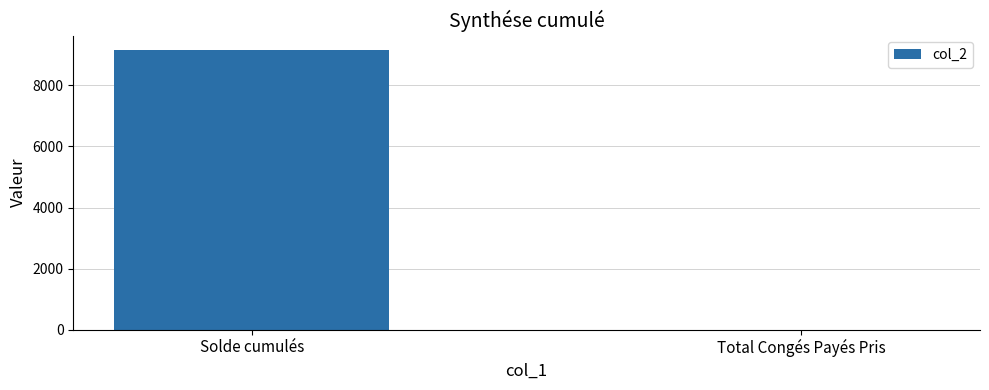

The chart shows a value of 15818.4 at Solde cumulés. True or false?

False